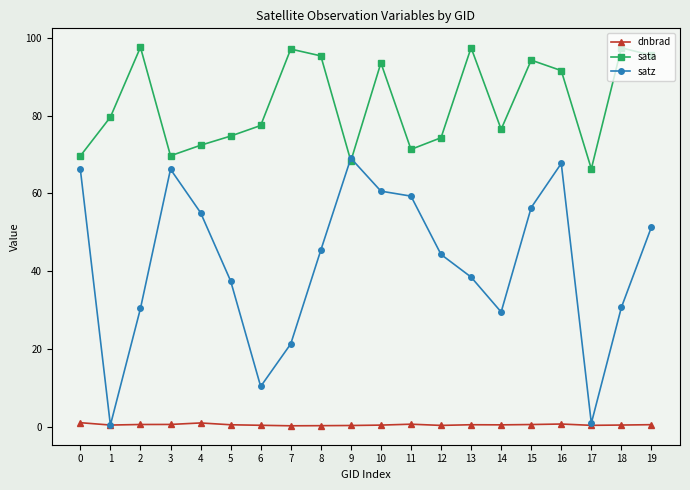

At which category does sata reach its first local peak?

2